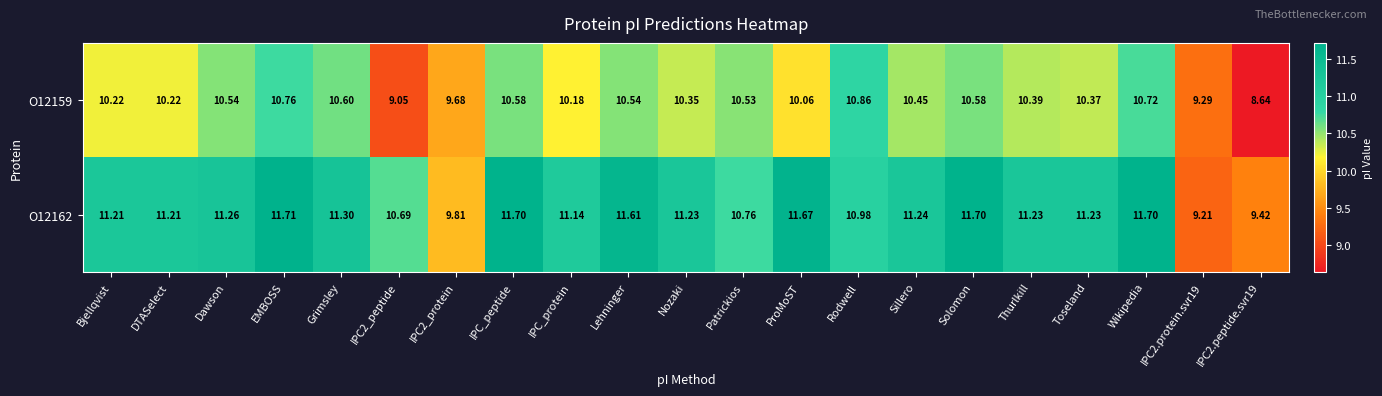

At which label does O12159 first exceed 10?

Bjellqvist